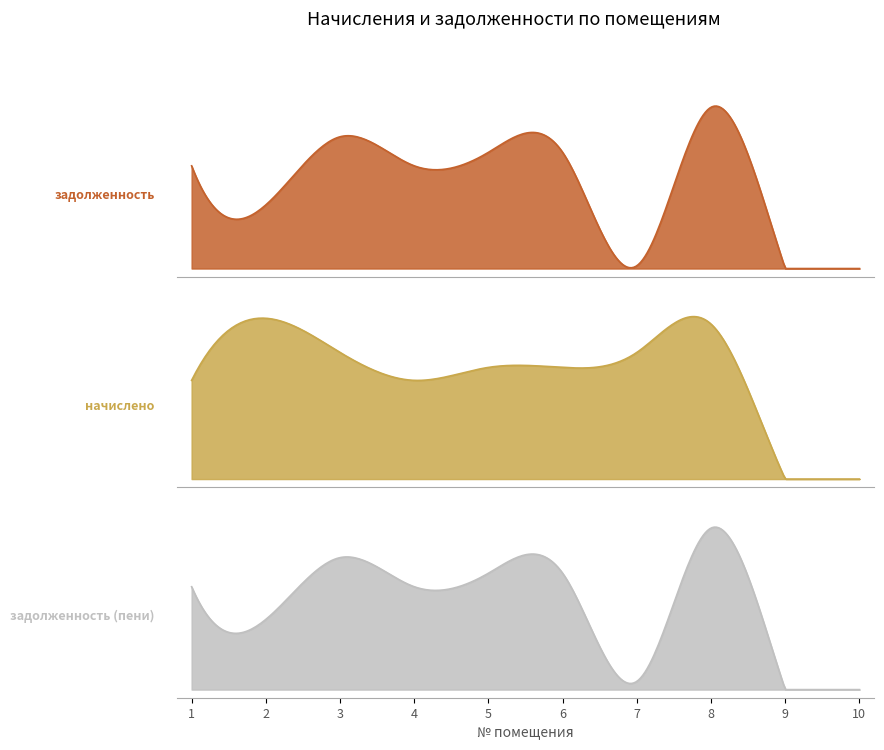

Reading right to left, what are all the values shown in this chart?

задолженность: 0.0	0.0	17821.9	306.6	12840.0	12840.0	11350.6	14560.6	7032.0	11350.6
начислено: 0.0	0.0	1180.5	964.5	850.5	850.5	751.8	964.5	1224.7	751.8
задолженность (пени): 0.0	0.0	19002.4	965.0	13690.5	13690.5	12102.4	15525.0	8256.7	12102.4